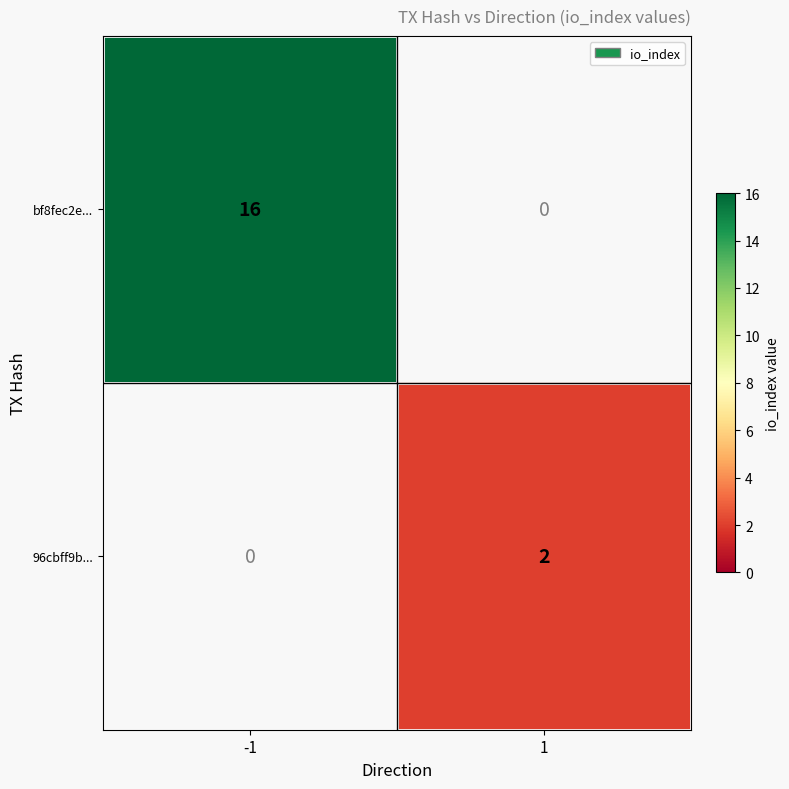

Reading left to right, list all the values displayed in this chart.

bf8fec2e...: 16	0
96cbff9b...: 0	2